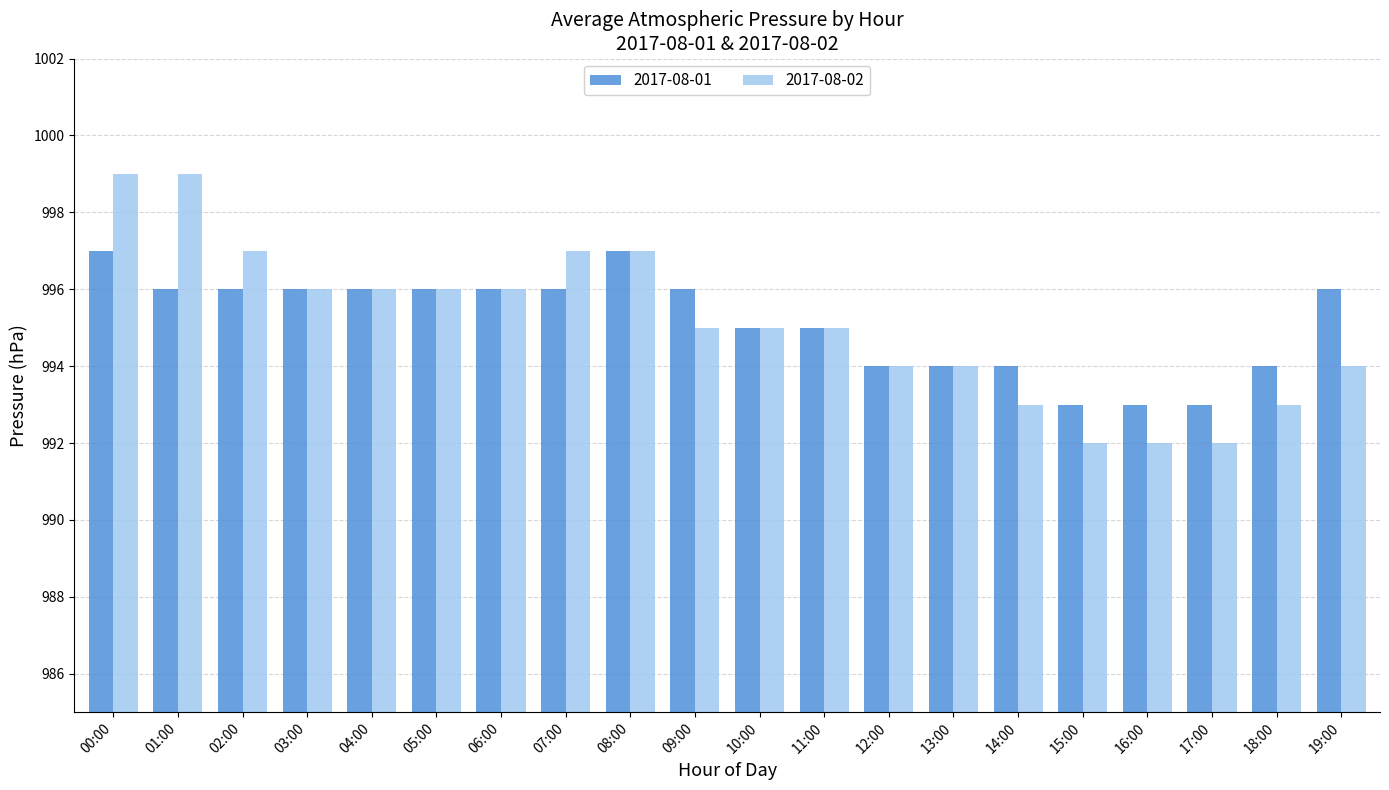

Between 08:00 and 14:00, which series saw the biggest shift?

2017-08-02